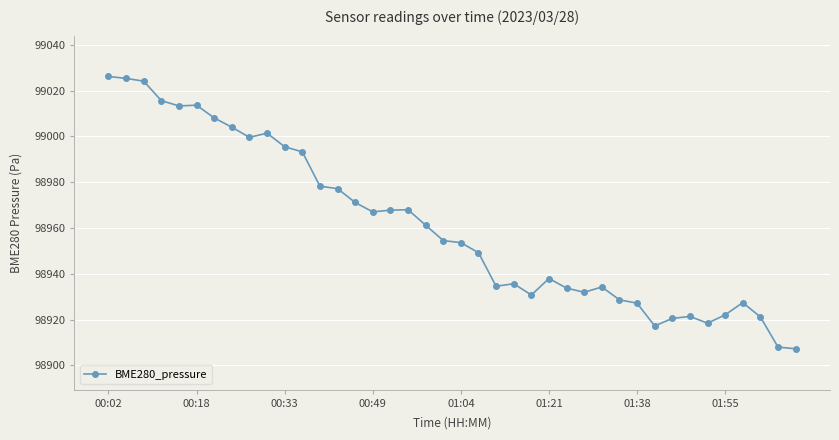

How many series are shown in this chart?

1